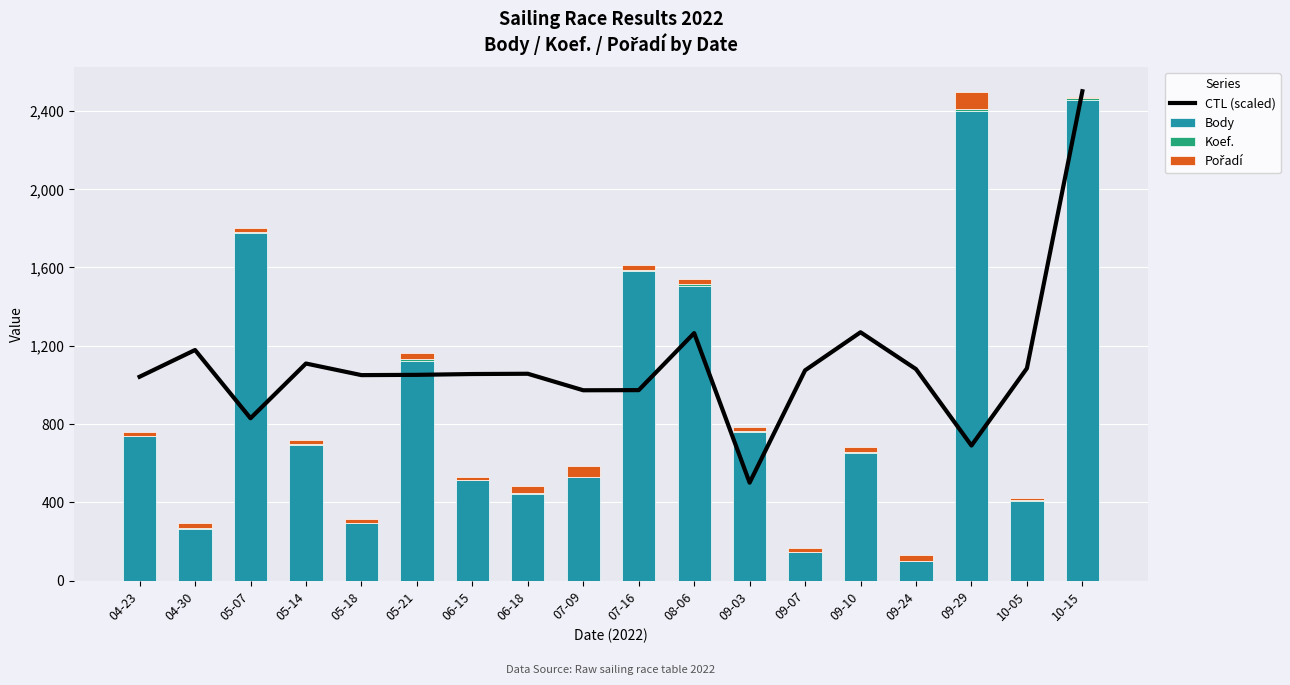

Between 04-30 and 06-18, which series saw the biggest shift?

Body